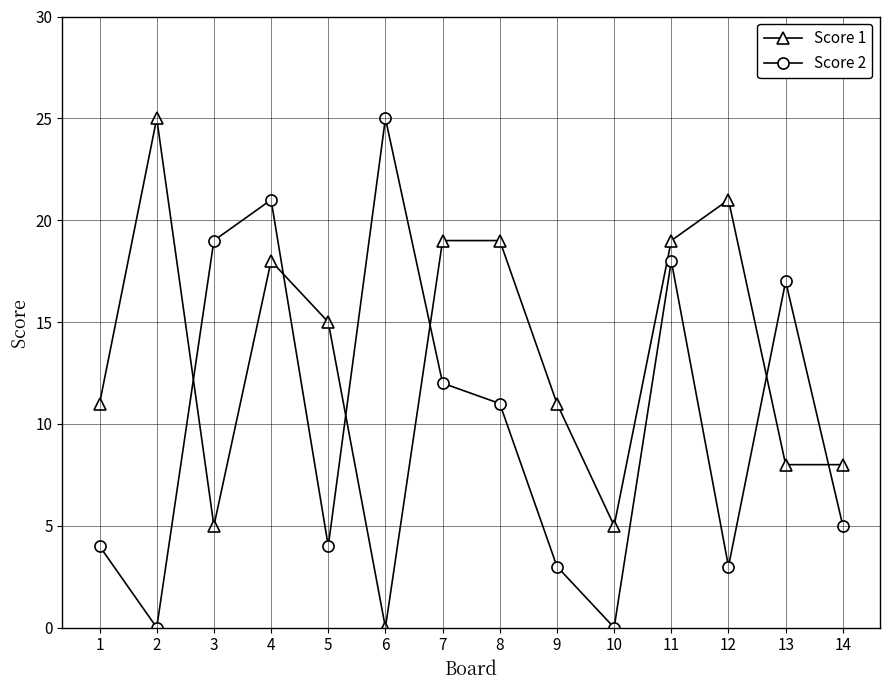

At 13, list the series in order from smallest to largest.

Score 1, Score 2